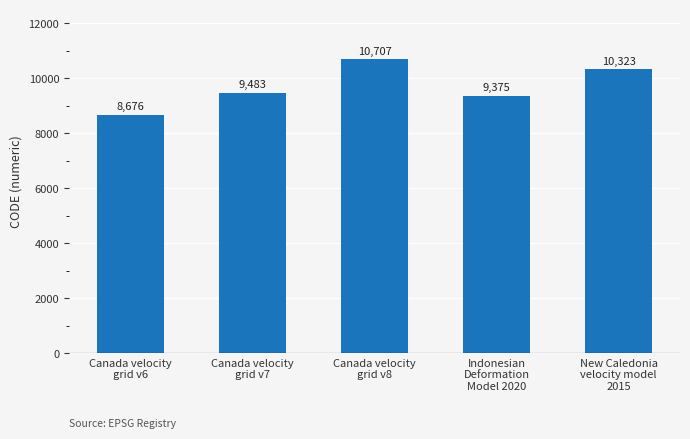

What is the change in value from Canada velocity
grid v8 to New Caledonia
velocity model
2015?

-384